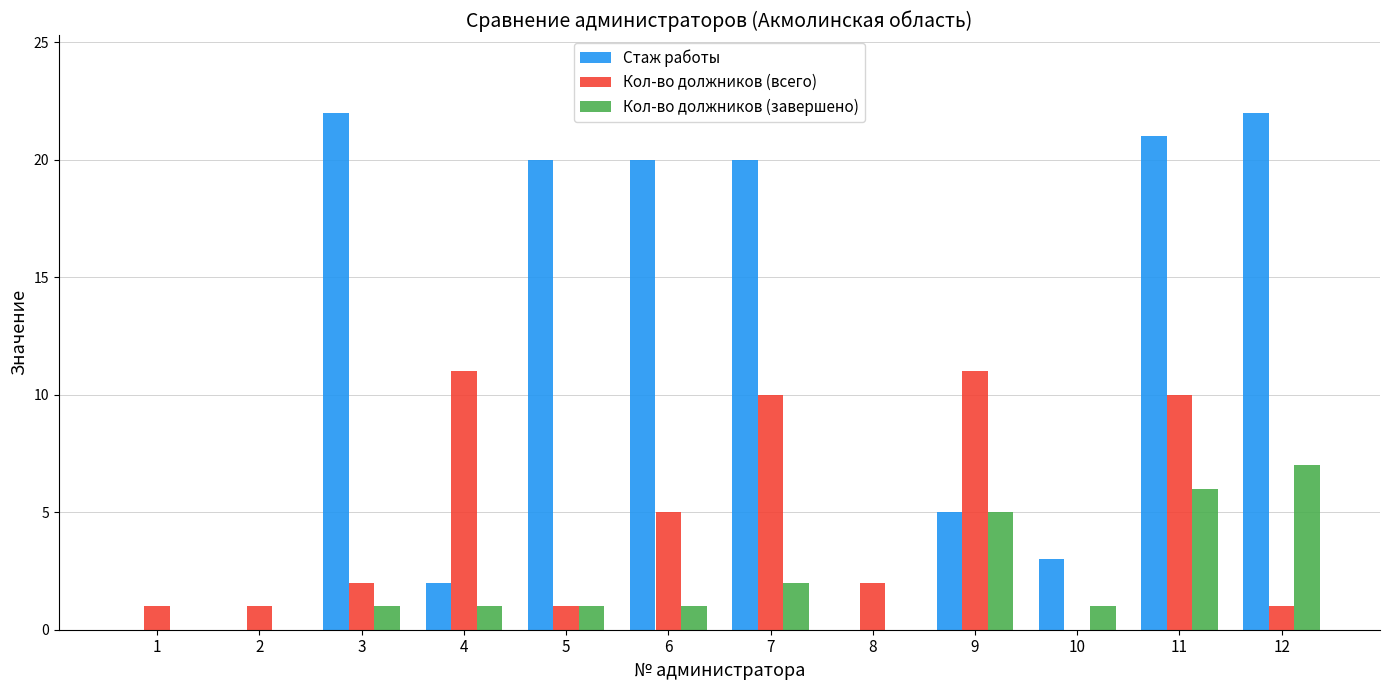

The value of Кол-во должников (завершено) at 3 is 1. True or false?

True